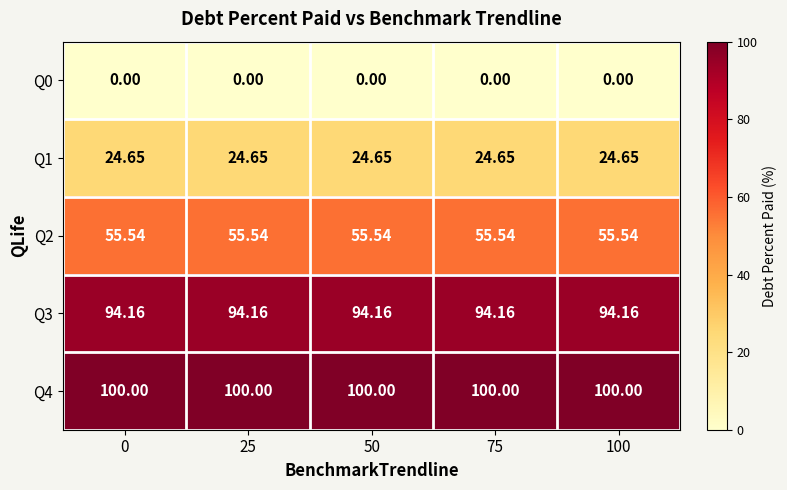

Is the value of Q2 at 50 greater than the value of Q3 at 100?

No